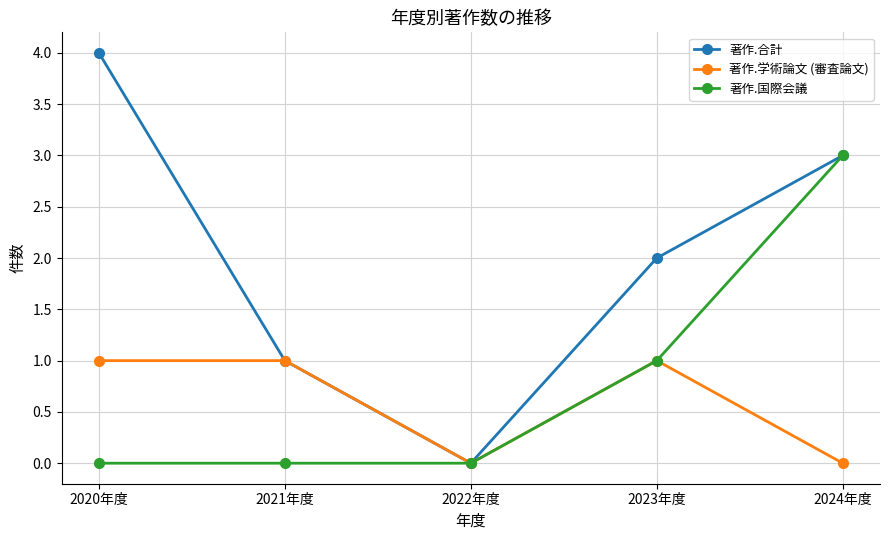

What is the maximum value shown in the chart?

4